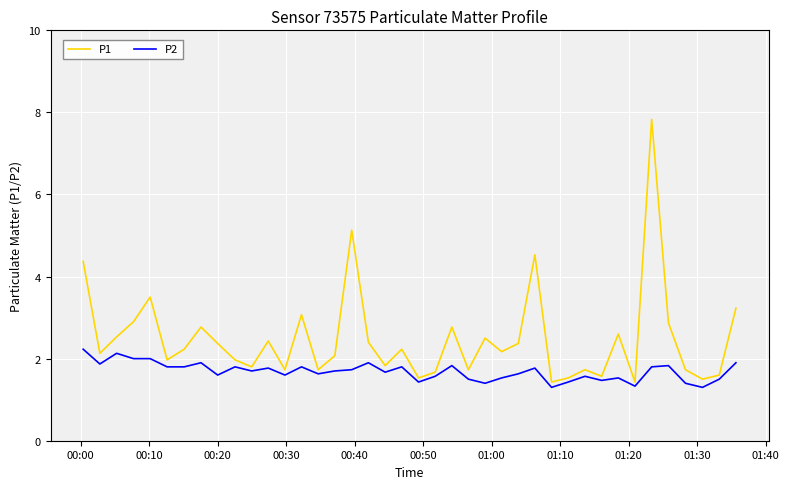

List the series in order of their peak value, lowest first.

P2, P1